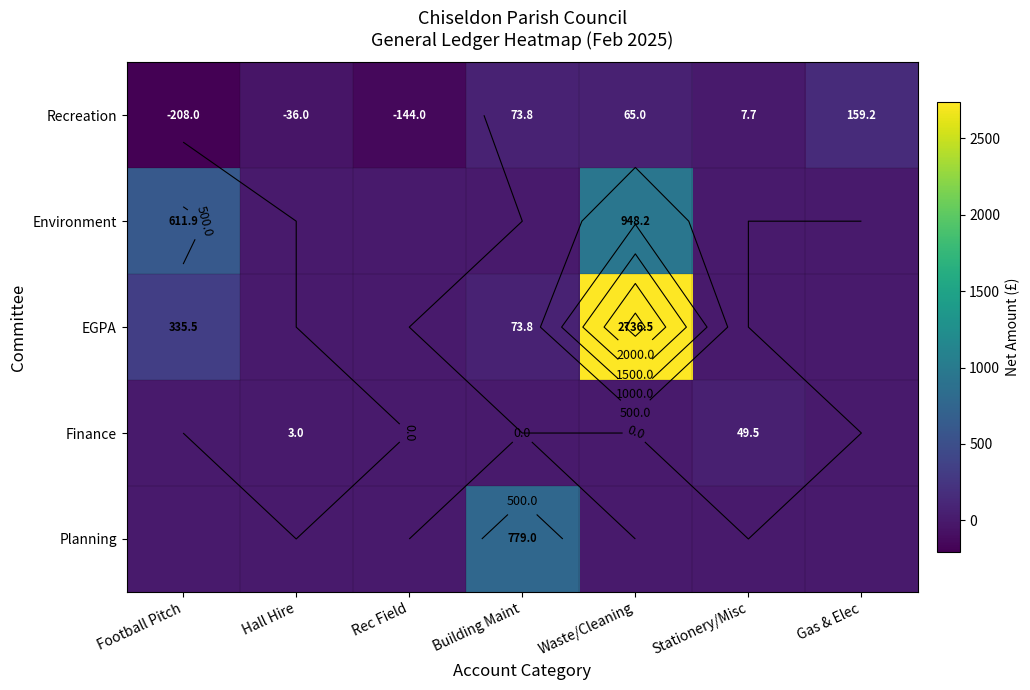

What is the sum of all EGPA values?

3145.8